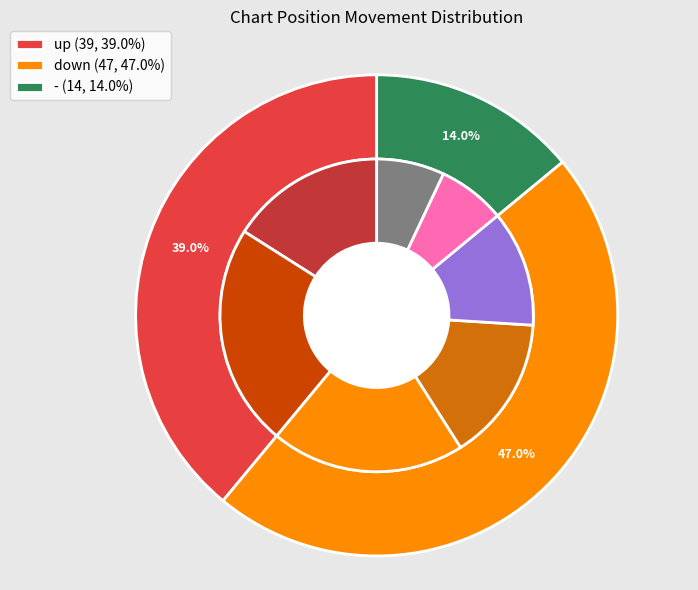

To the nearest percent, what is the difference between the up and - slice percentages?

25%